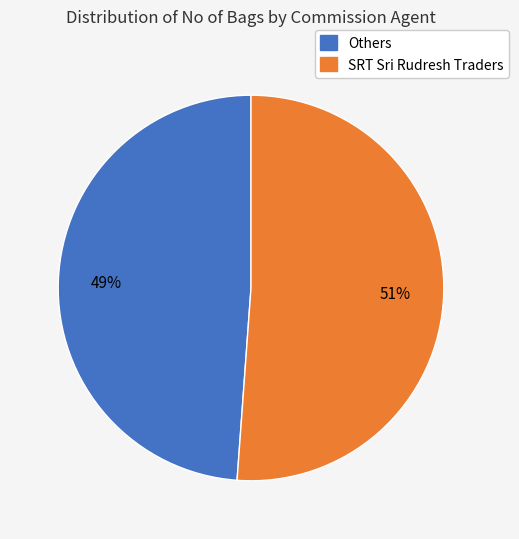

To the nearest percent, what is the average slice percentage?

50%